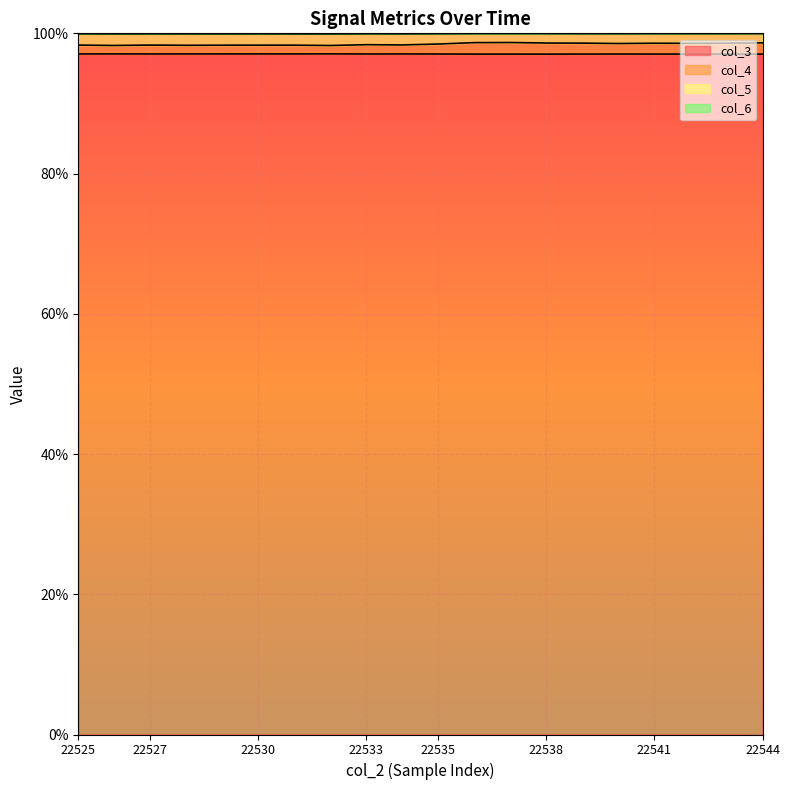

How many categories are shown in the chart?

20